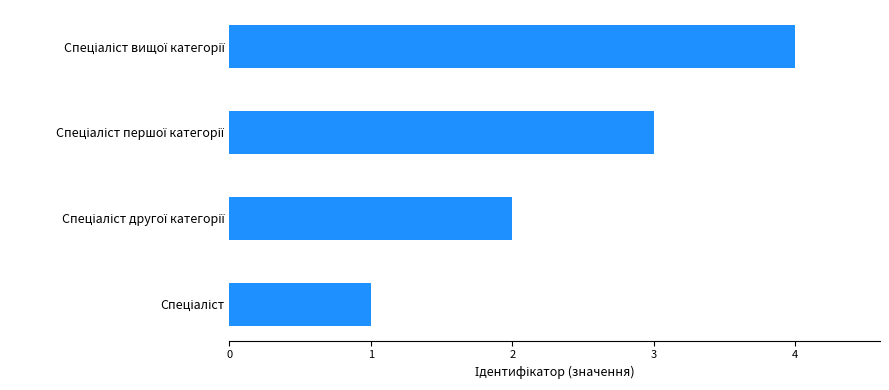

What is the maximum value shown in the chart?

4